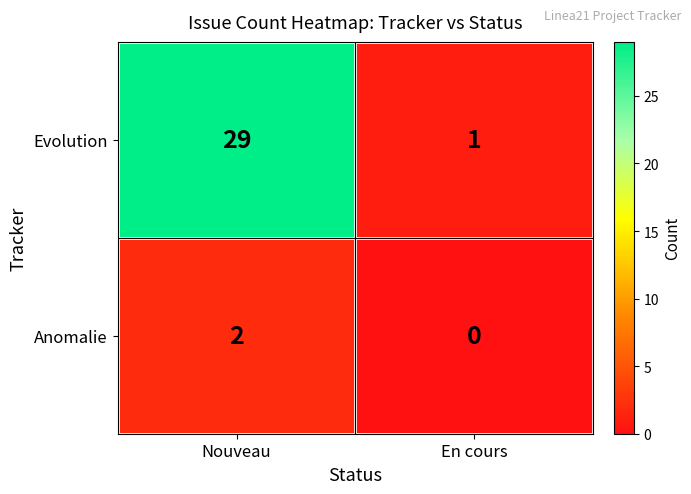

The Anomalie series shows 3 at Nouveau. True or false?

False